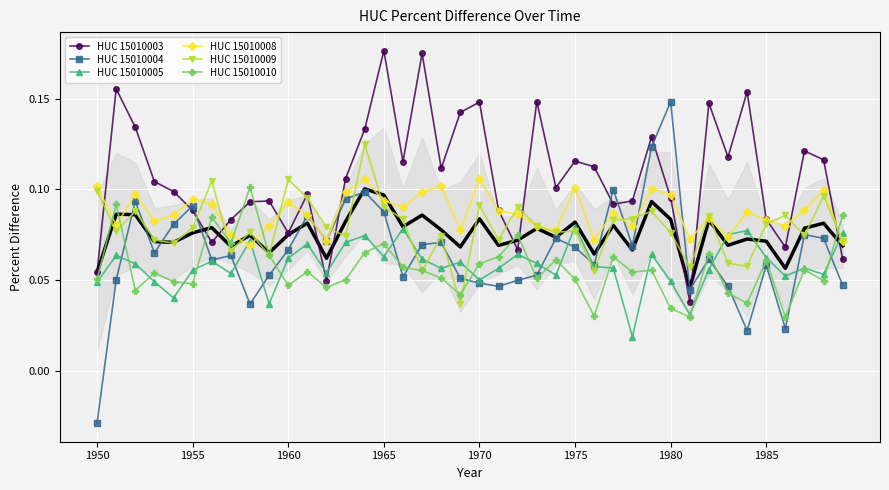

At how many categories does at least one series exceed 0?

40